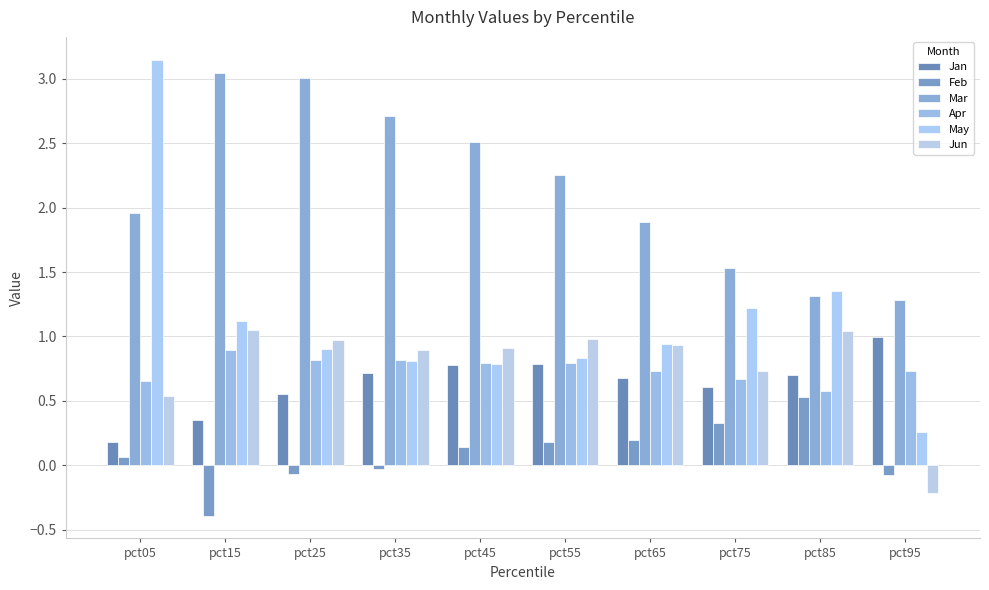

Between pct05 and pct95, which series saw the biggest shift?

May